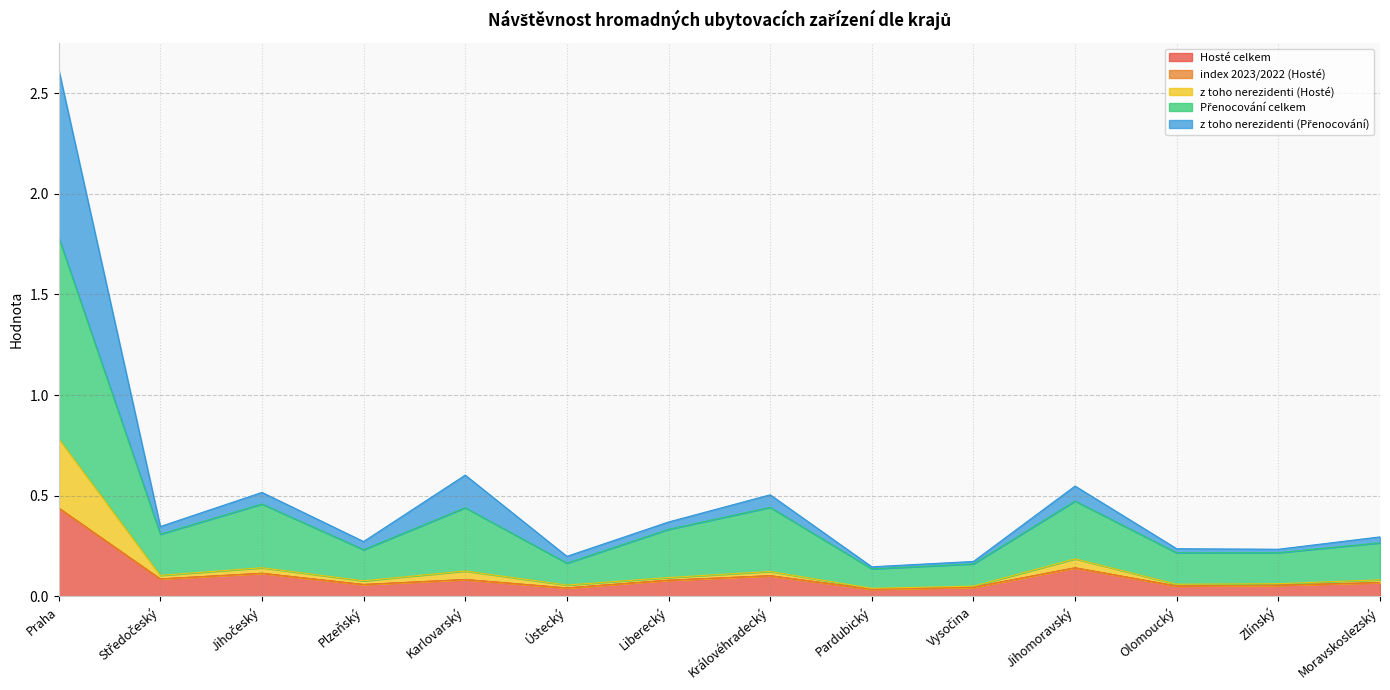

How many data points does each series have?

14